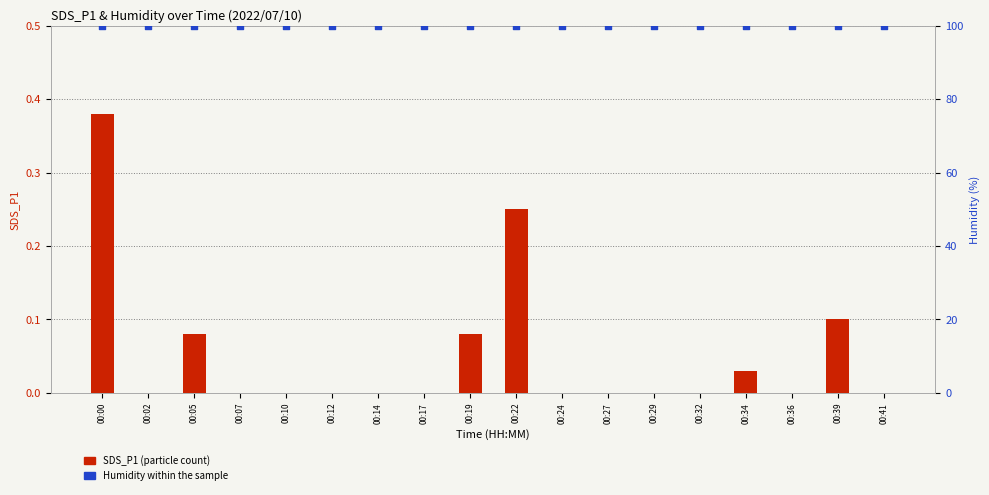

What is the total value across all series at 00:32?

99.9